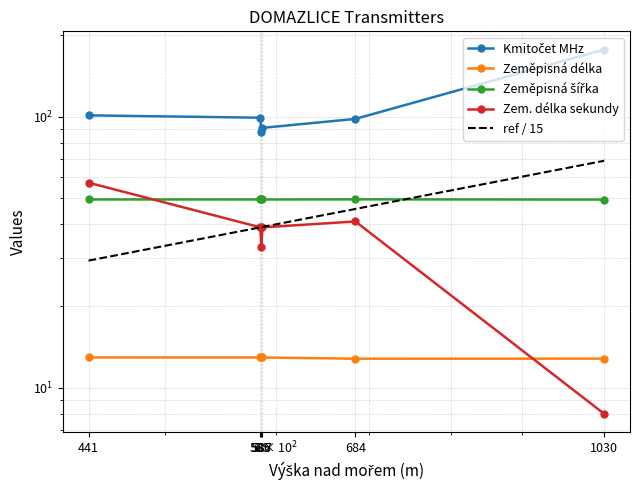

What is the maximum value for Kmitočet MHz?

176.6